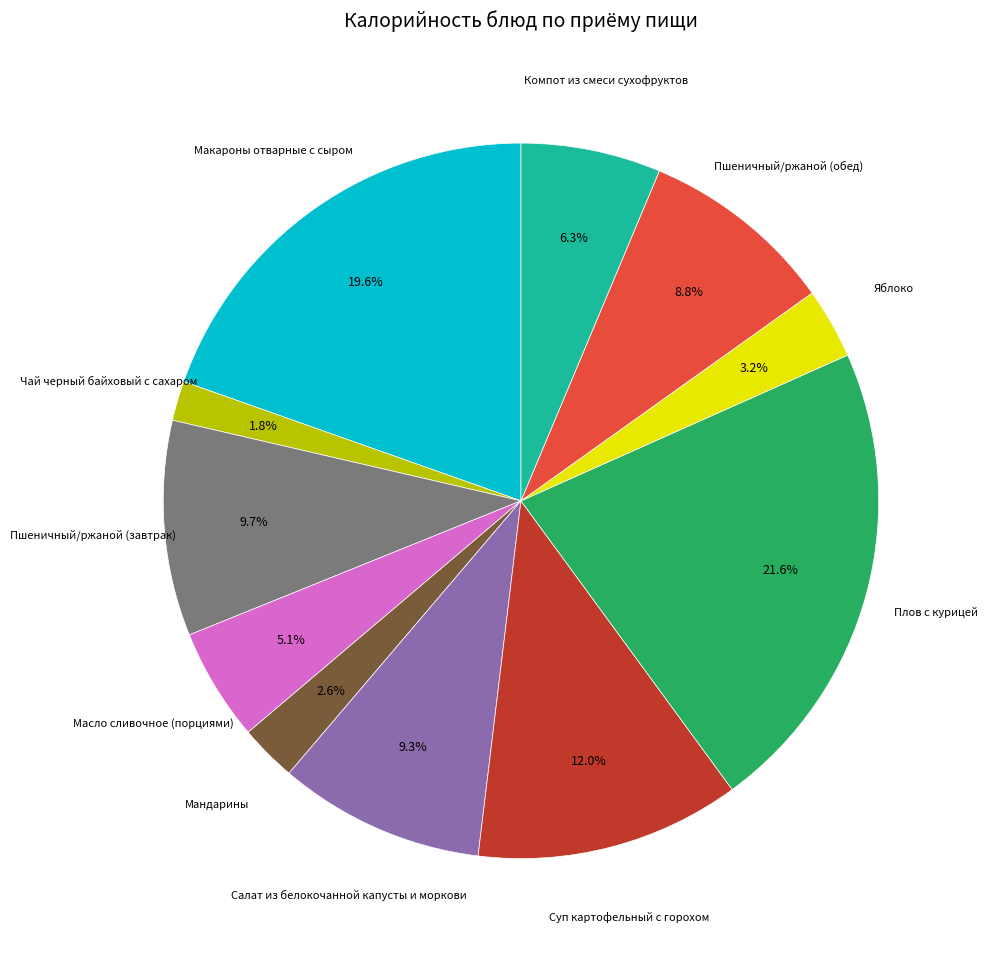

Does any single category account for the majority?

No